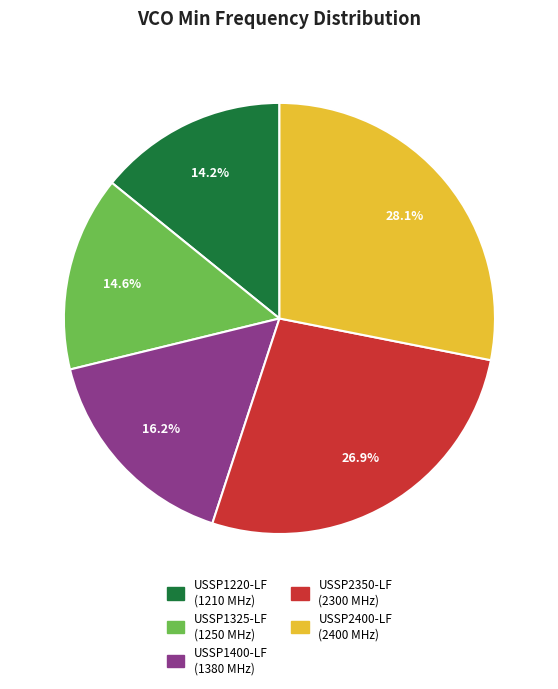

Count the number of slices in the pie.

5